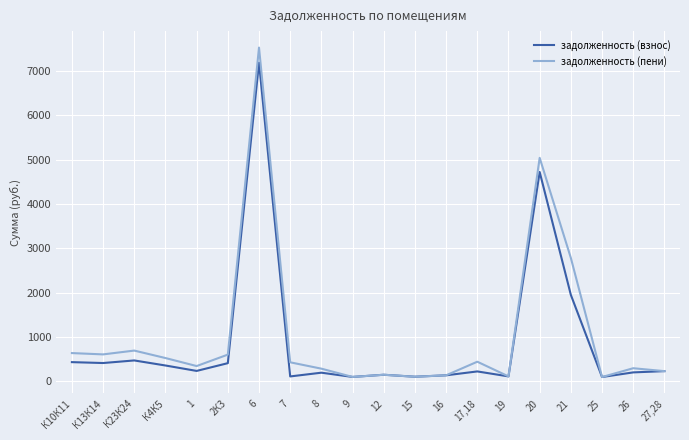

At which category is the sum across all series the highest?

6